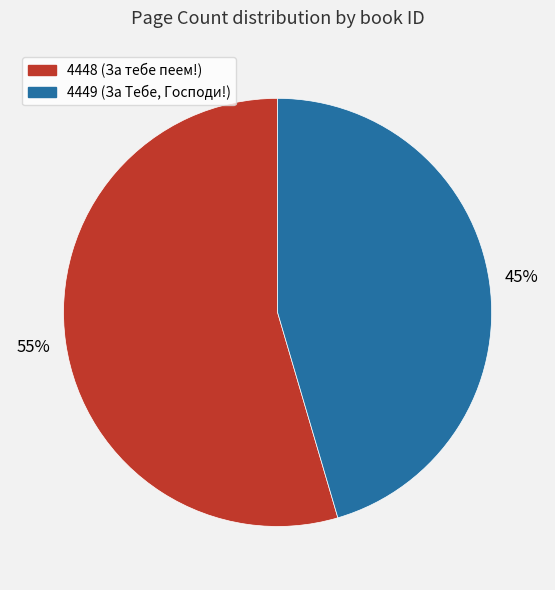

Is it true that 4448 is 55% of the pie?

True